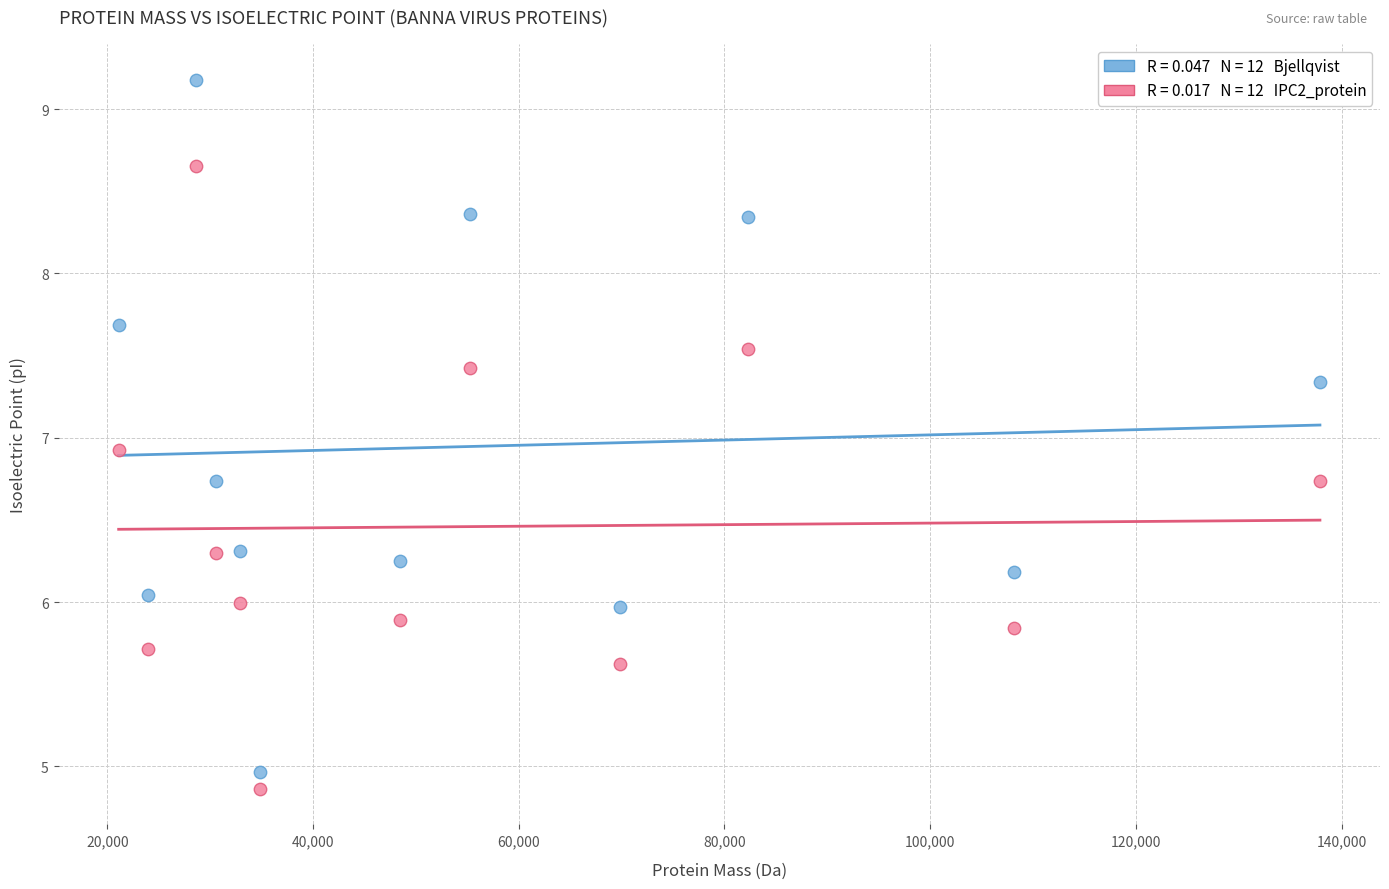

Across all series, what Y value is closest to 7?

6.9